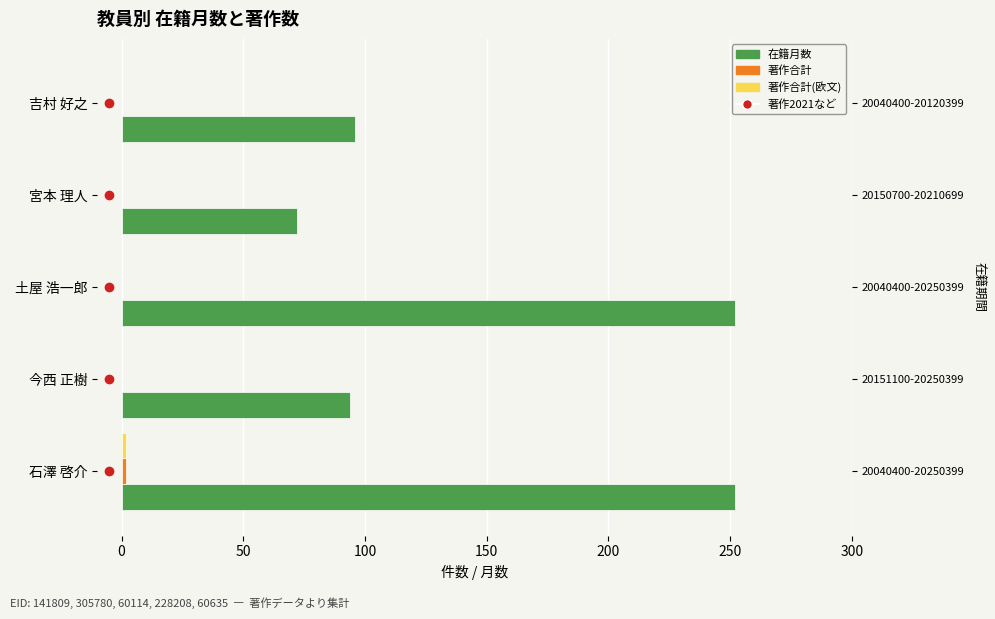

Which series has the largest range (max minus min)?

在籍月数